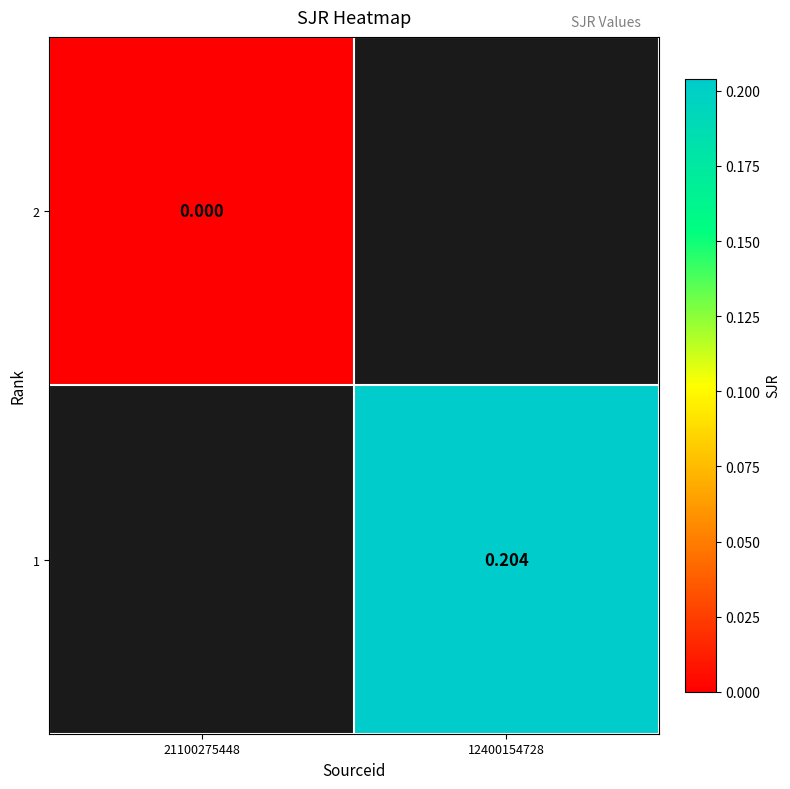

List the labels in order of 1 value, smallest first.

21100275448, 12400154728